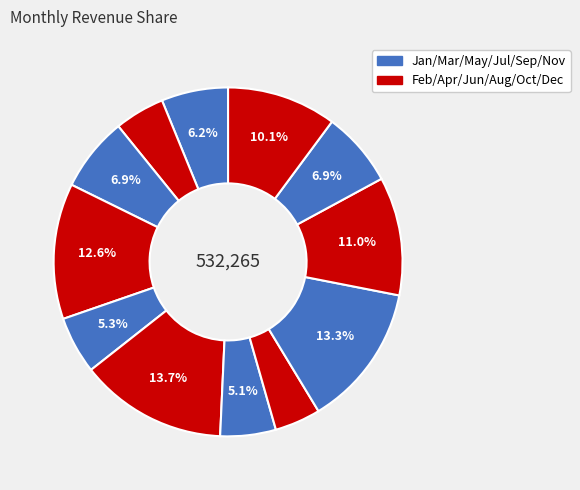

Which slice is the smallest?

August